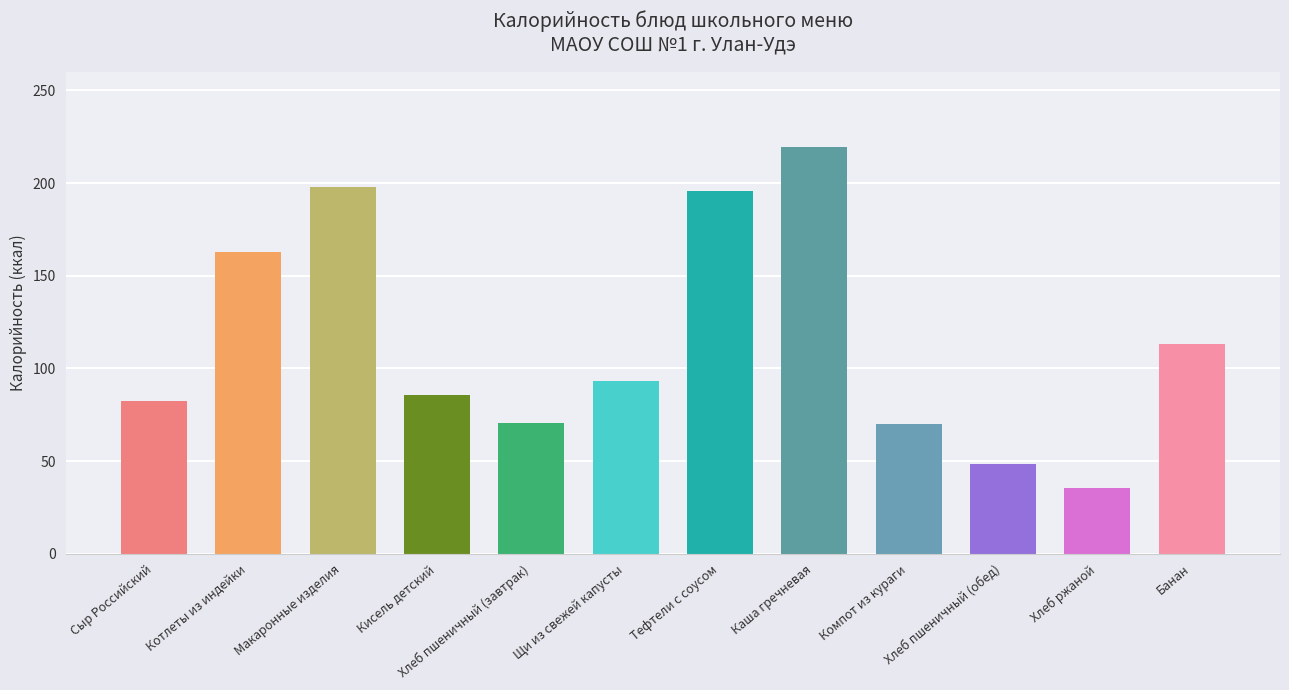

The chart shows a value of 40.3 at Сыр Российский. True or false?

False